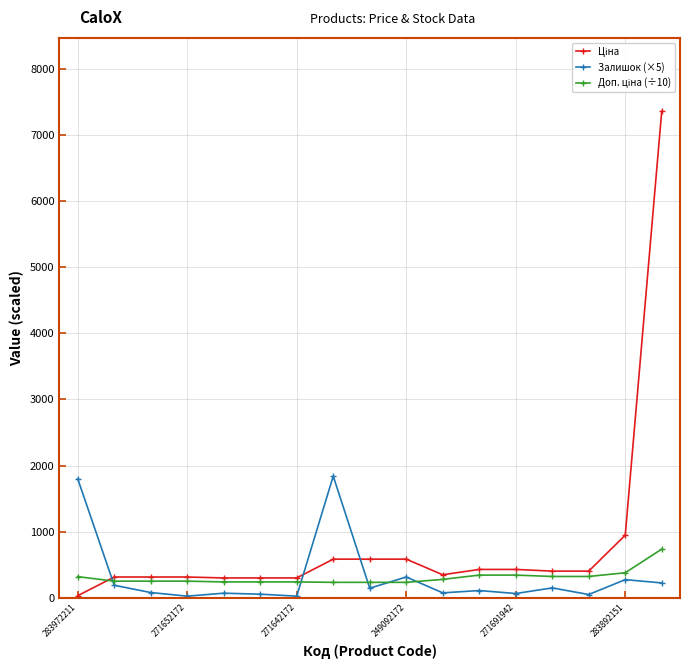

At how many categories does at least one series exceed 1406?

3